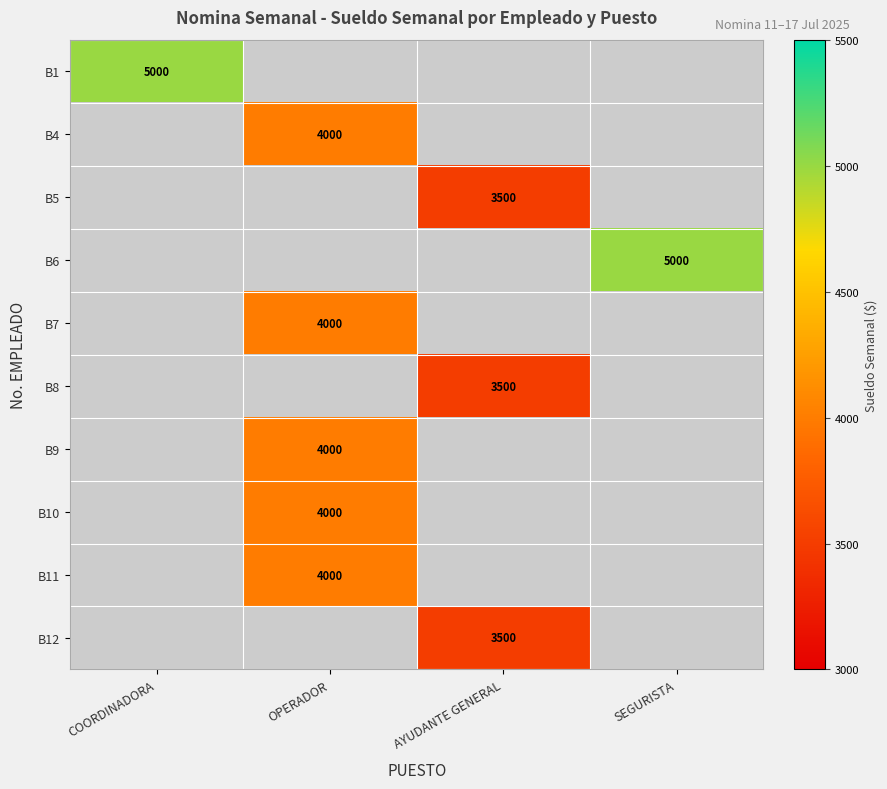

The B7 series shows 4000 at OPERADOR. True or false?

True